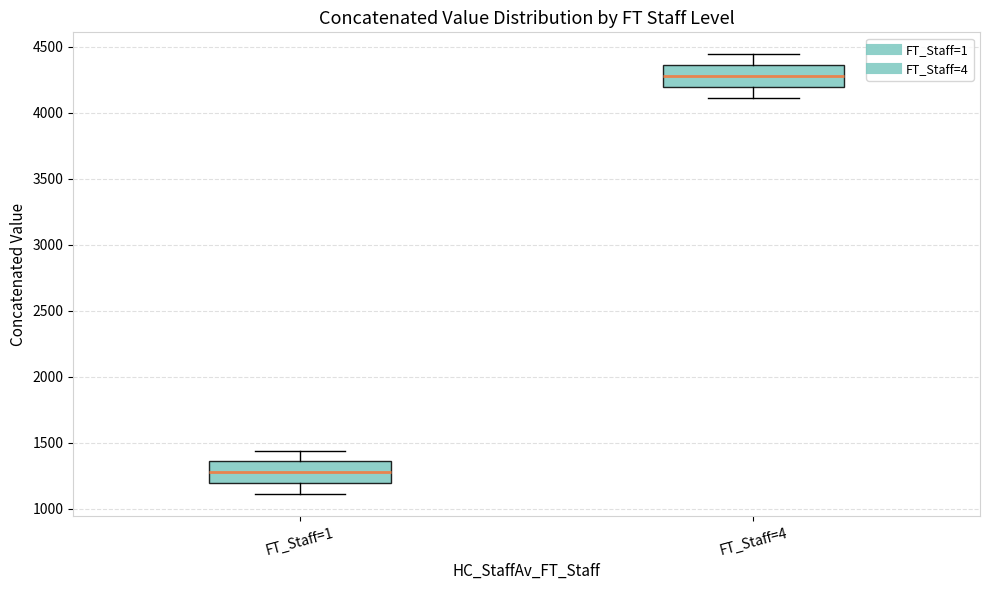

Which box's median line is the lowest?

FT_Staff=1